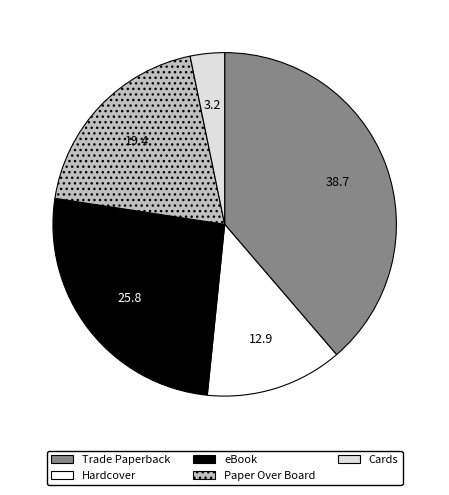

Is there a majority slice in this chart?

No